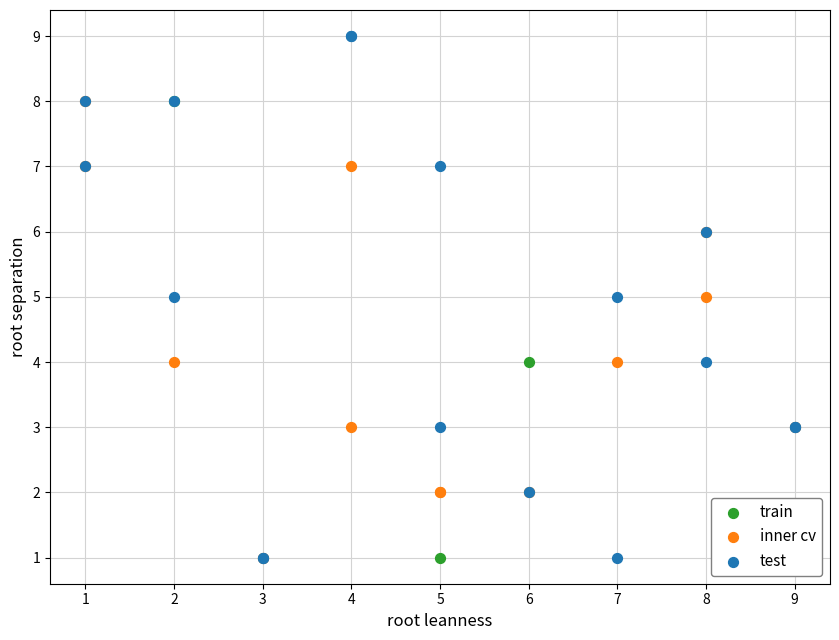

Which series has the largest Y range (max minus min)?

test